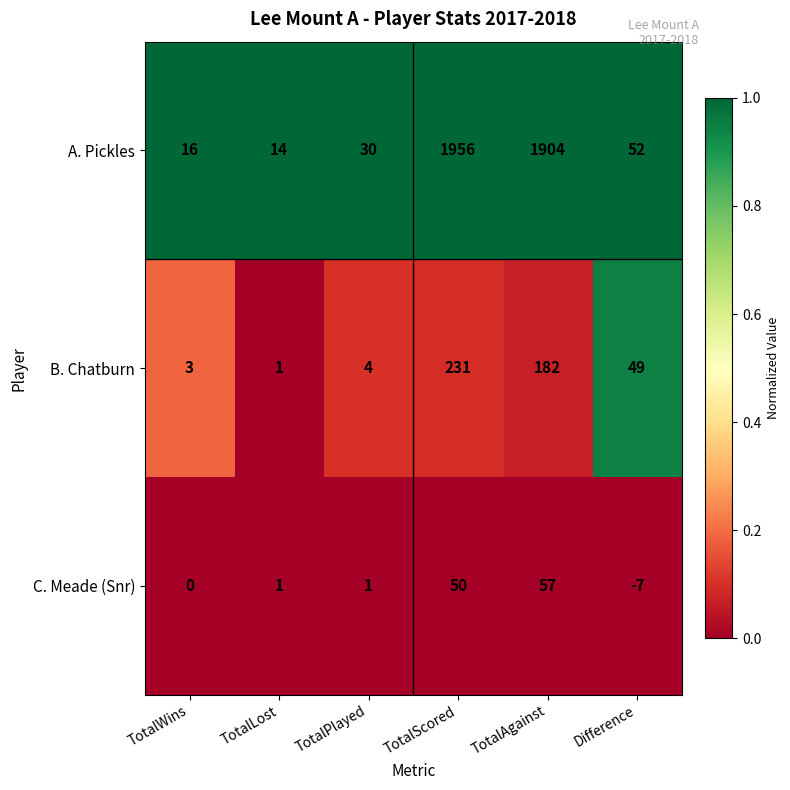

Count the number of categories in the chart.

6